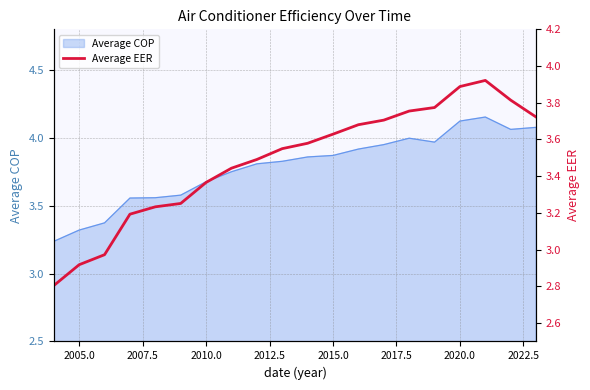

Reading right to left, list all the values displayed in this chart.

3.7	3.8	3.9	3.9	3.8	3.8	3.7	3.7	3.6	3.6	3.6	3.5	3.4	3.4	3.3	3.2	3.2	3.0	2.9	2.8